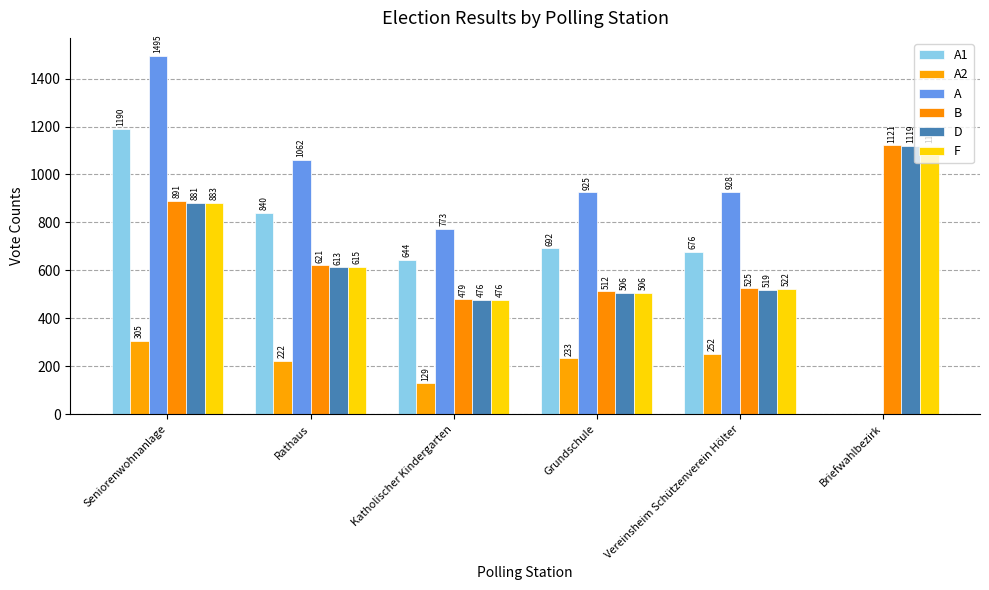

At which category is the sum across all series the highest?

Seniorenwohnanlage